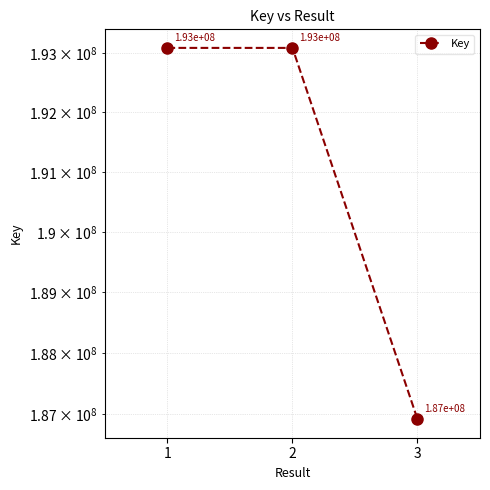

Reading right to left, what are all the values shown in this chart?

186917452	193085126	193085317